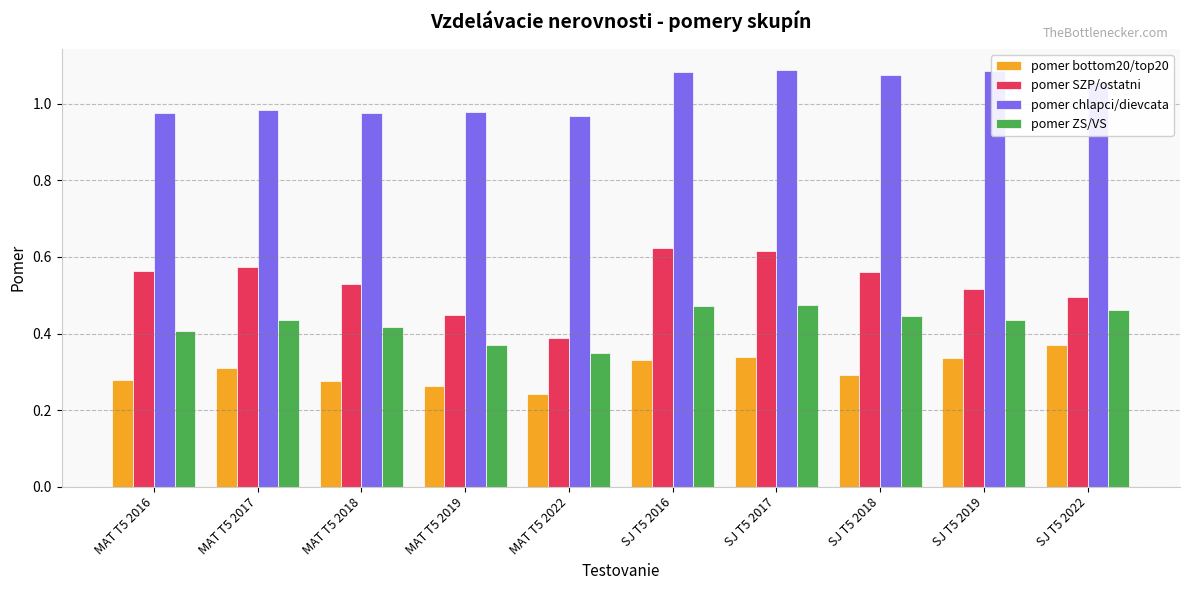

True or false: pomer ZS/VS has a value of 0.5 at MAT T5 2022.

False